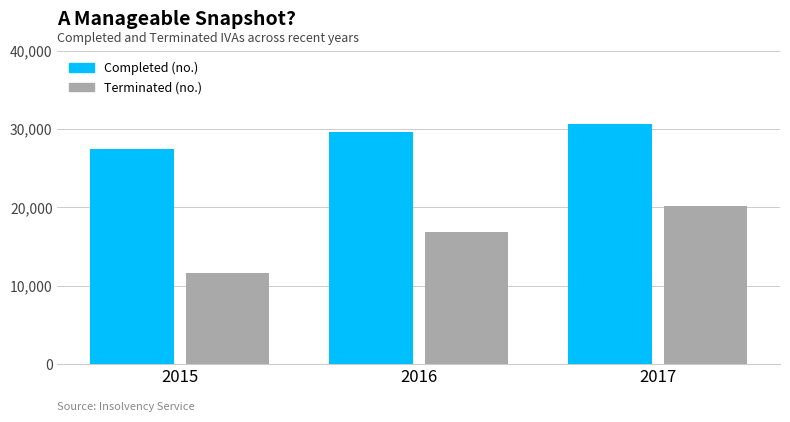

How many values in the Terminated (no.) series are below 16873?

1